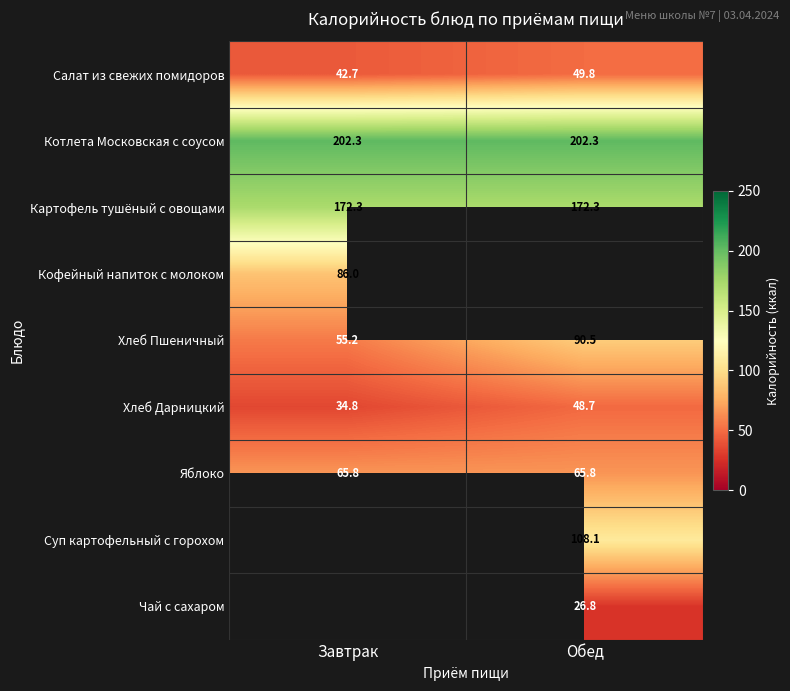

Is it true that Картофель тушёный с овощами equals 172.3 at Завтрак?

True